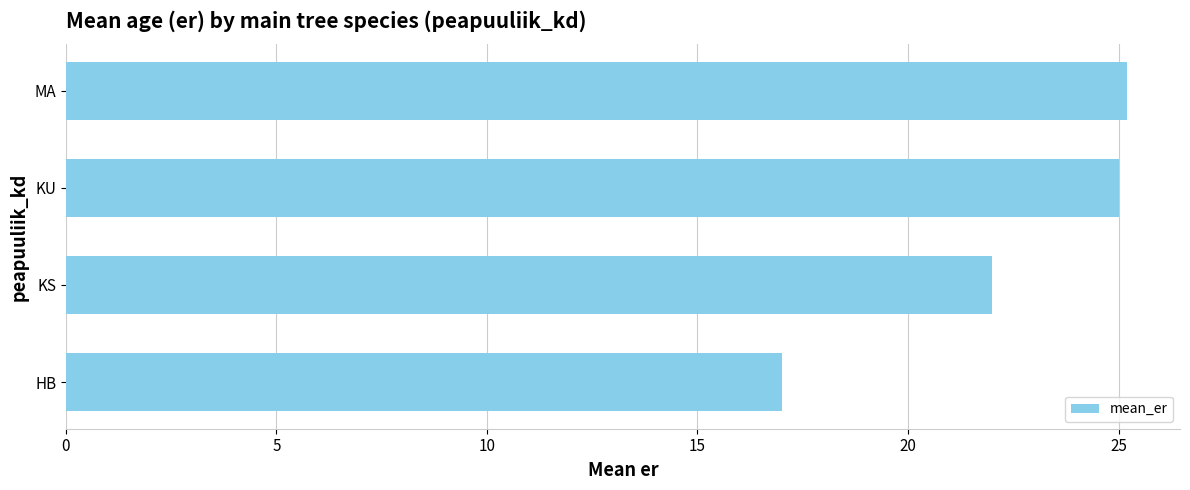

Where is the data nearest to the value 21?

KS